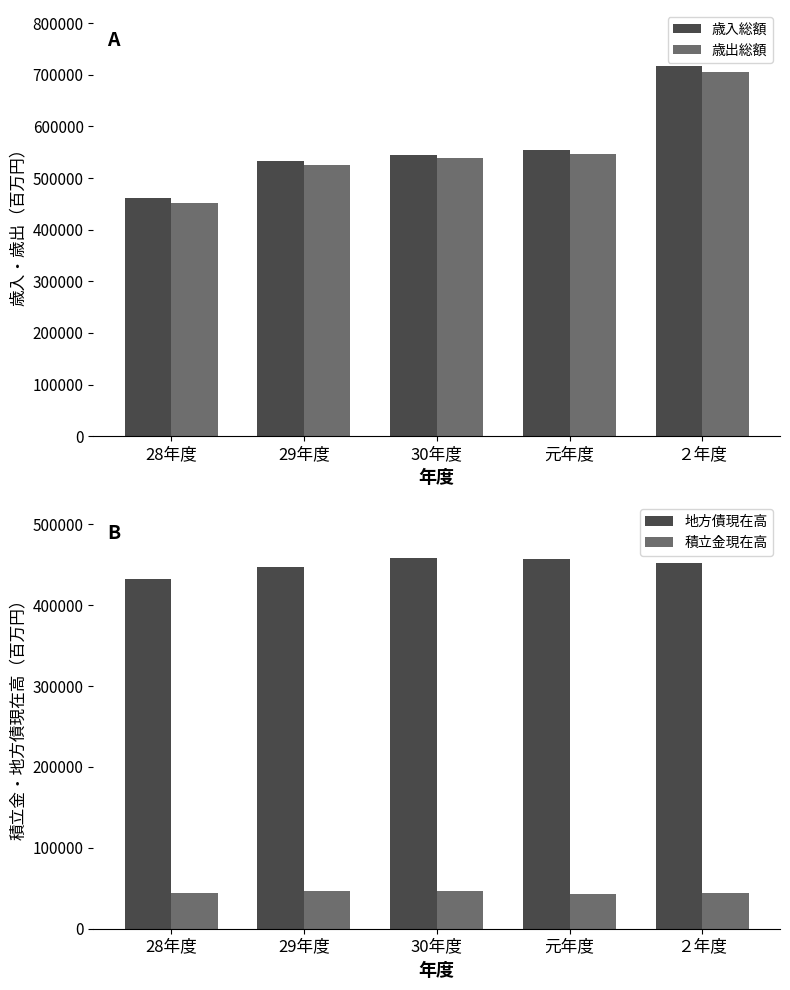

What is the difference between the maximum and minimum values in the 地方債現在高 series?

25324